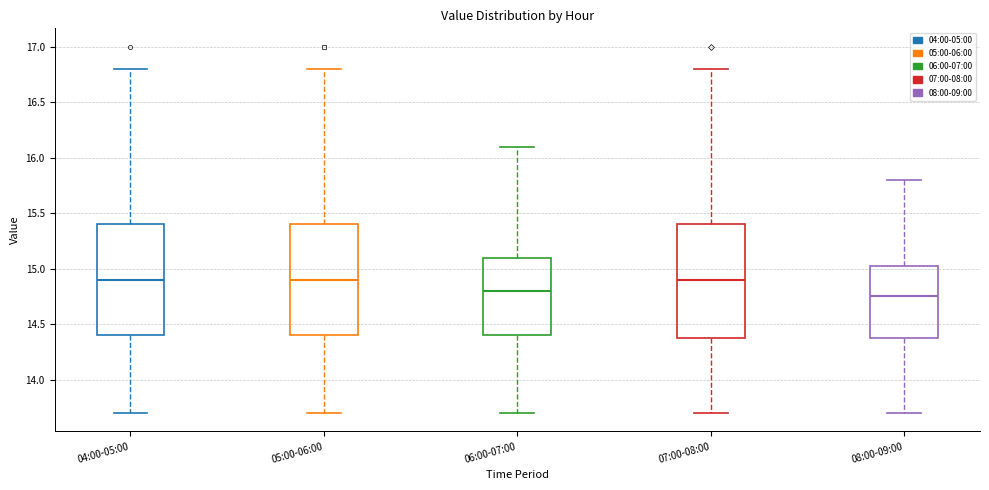

Where is the lower edge of the box for 06:00-07:00 on the y-axis? The values are not printed on the chart, so give them approximately, as read against the axis.

14.40